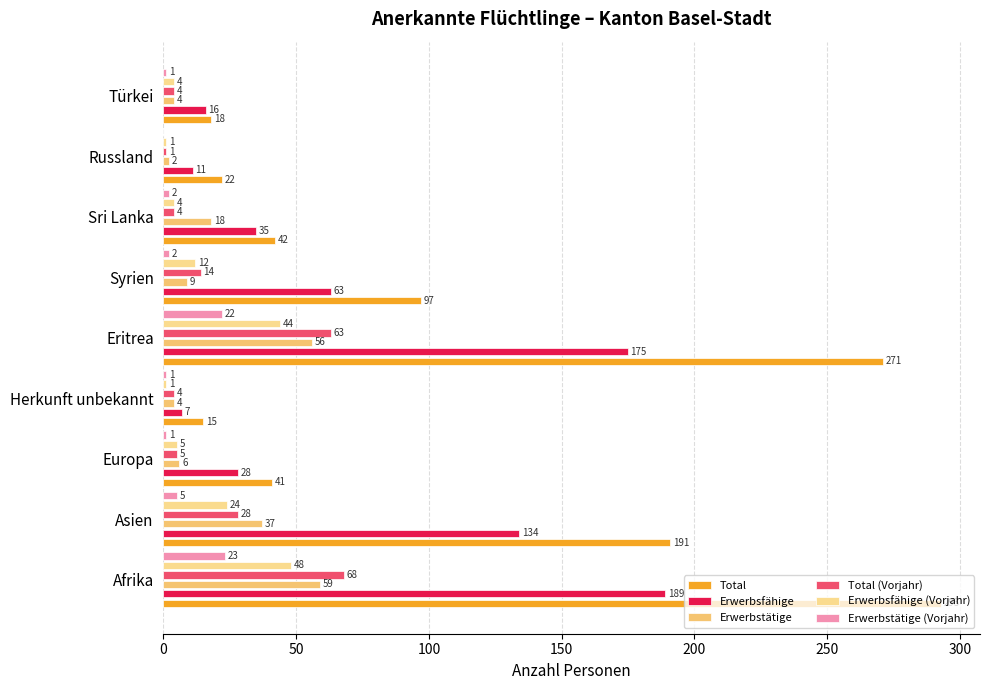

Are the bars grouped side by side (vs. stacked)?

Yes